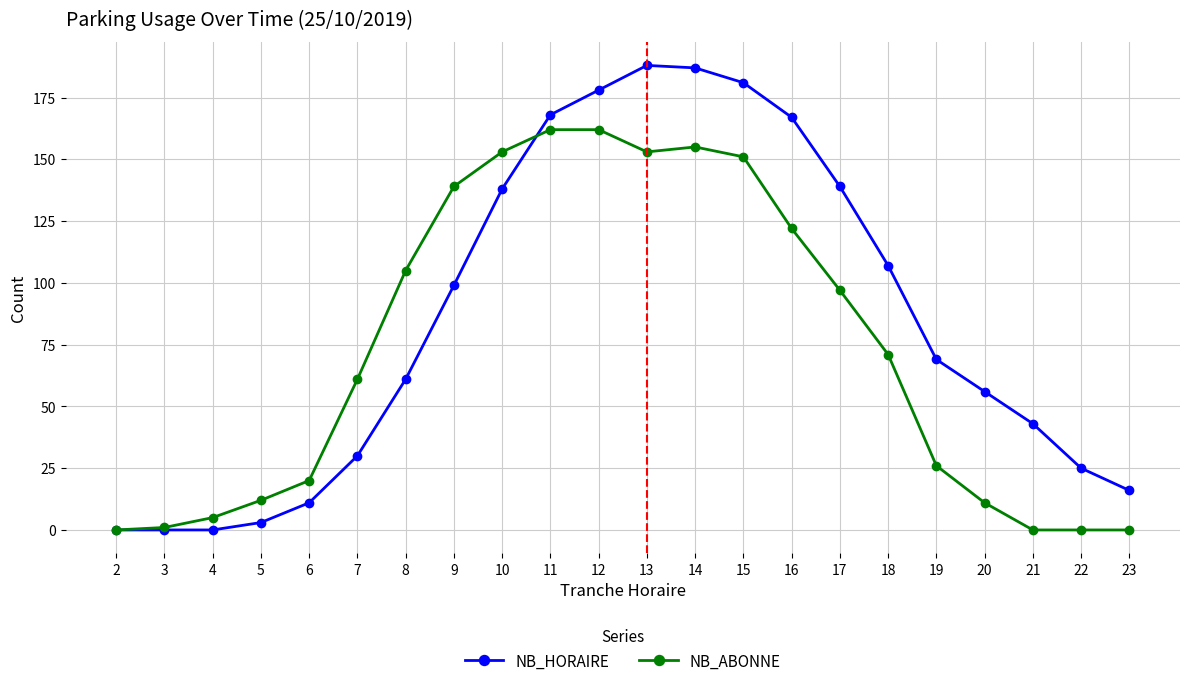

At which label does NB_HORAIRE first exceed 69?

9